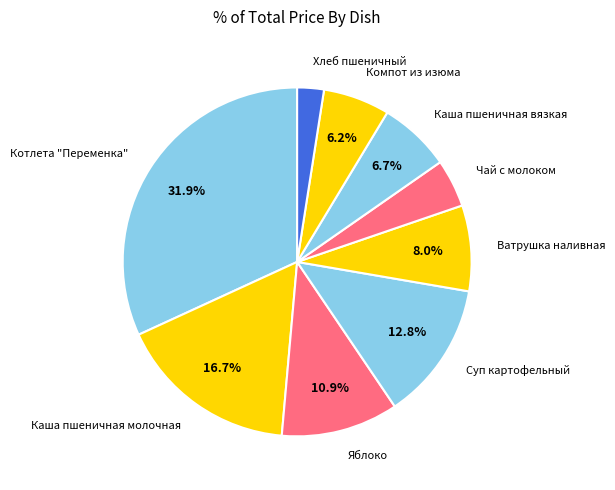

Is there a majority slice in this chart?

No